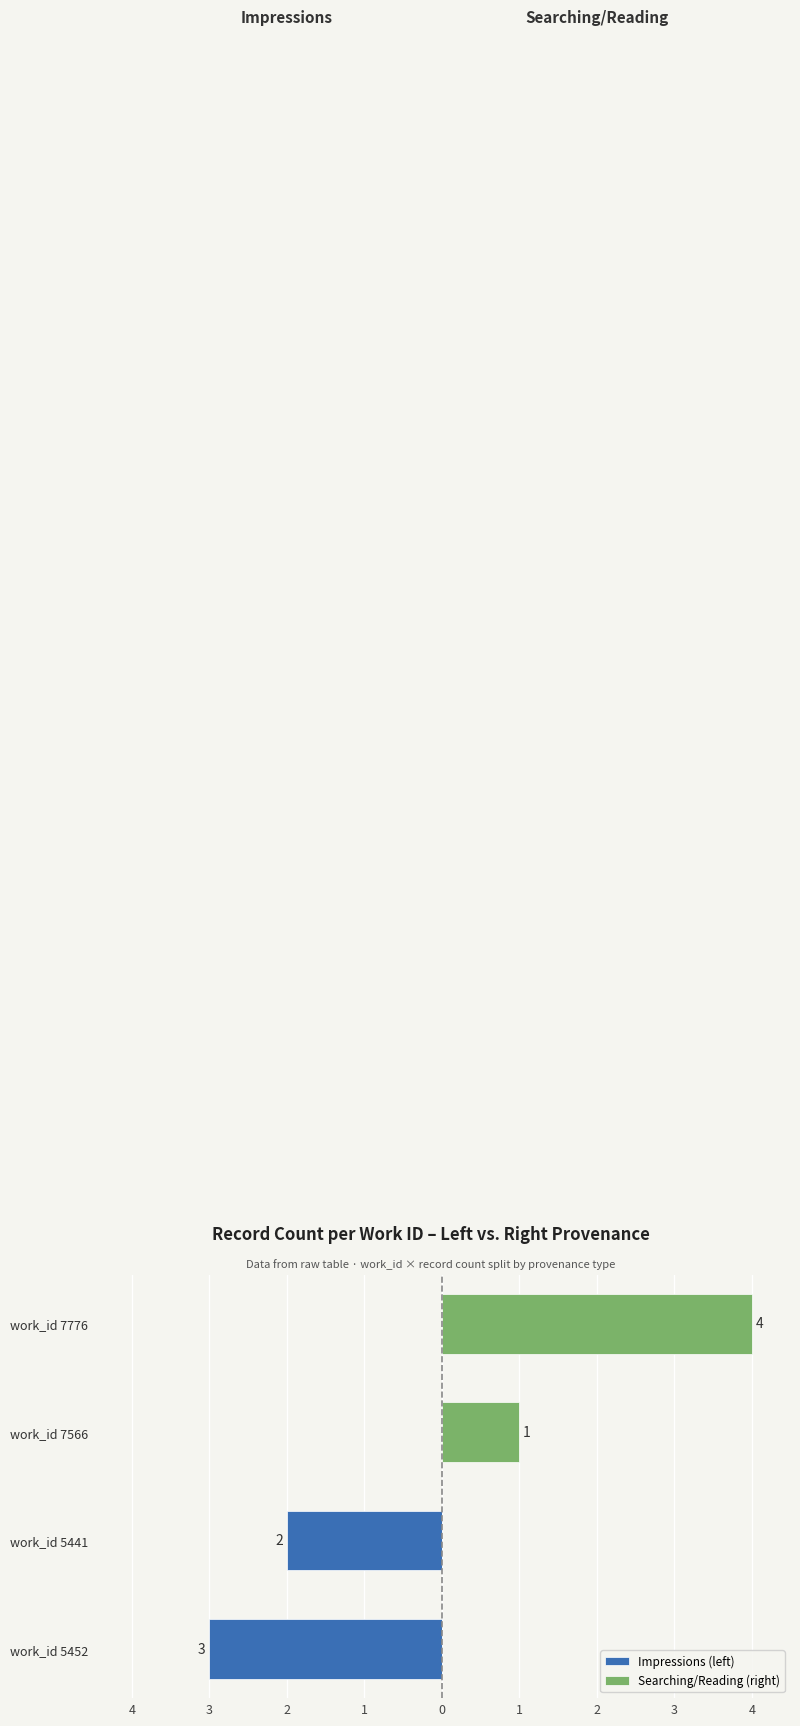

What is the sum of the Searching/Reading (right) values at work_id 7566 and work_id 5452?

1